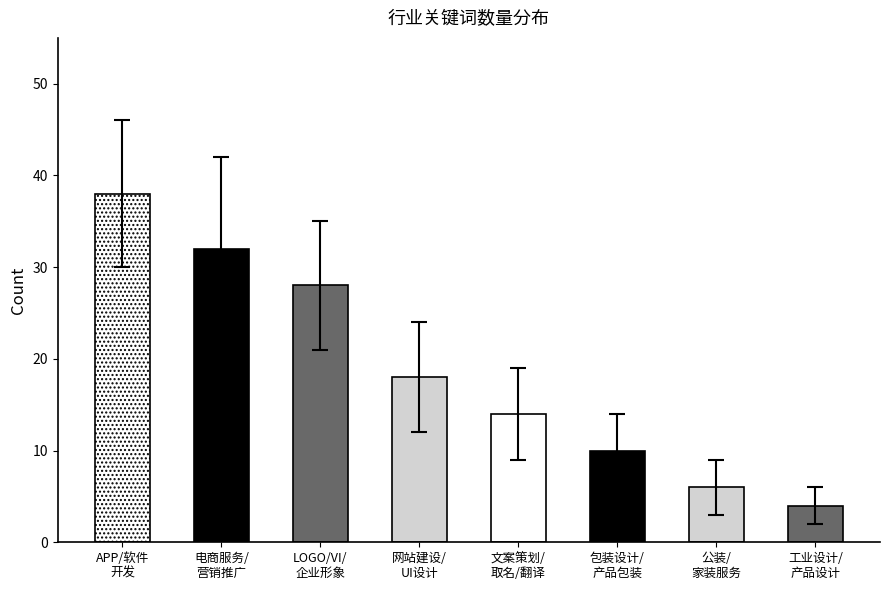

What is the sum of the values at 文案策划/ 取名/ 翻译 and 网站建设/ UI设计?

32